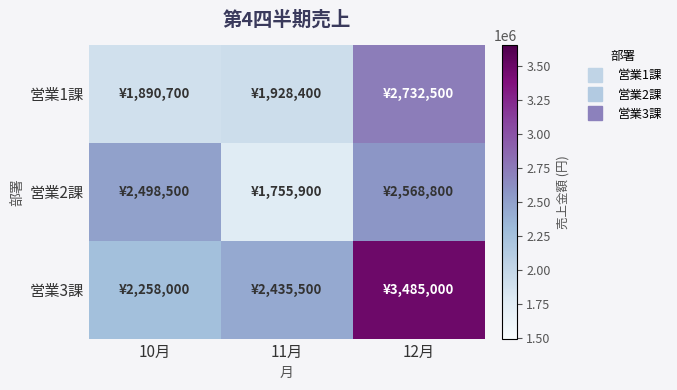

At which category is the sum across all series the highest?

12月